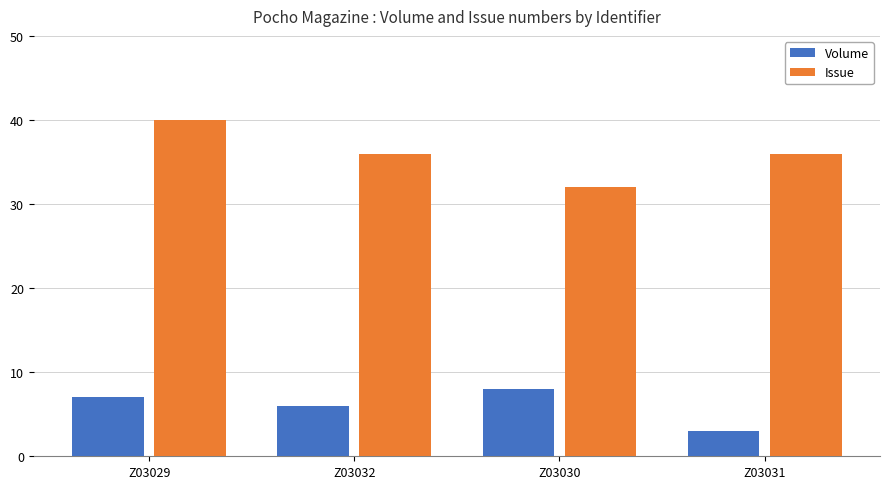

How many bars are there in total?

8